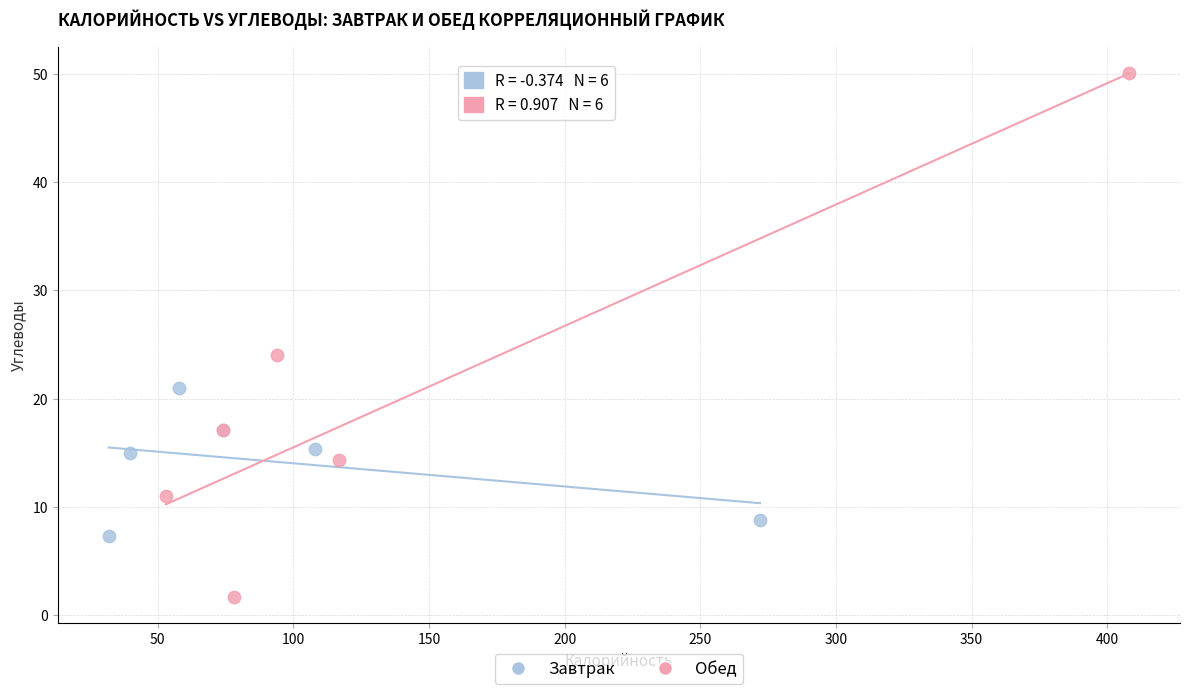

Which series contains the highest Y value?

Обед